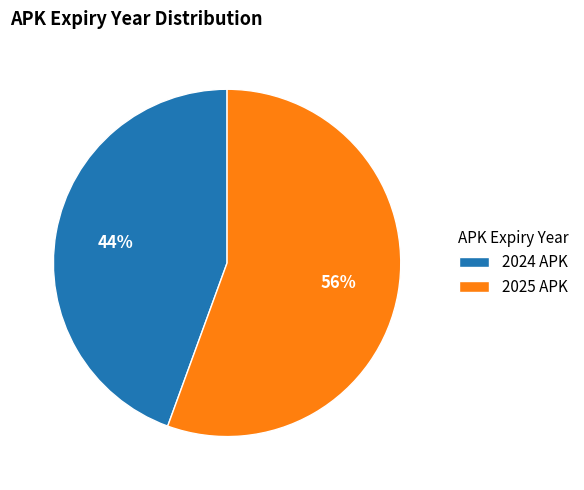

Is the sum of 2024 and 2025 greater than half?

Yes